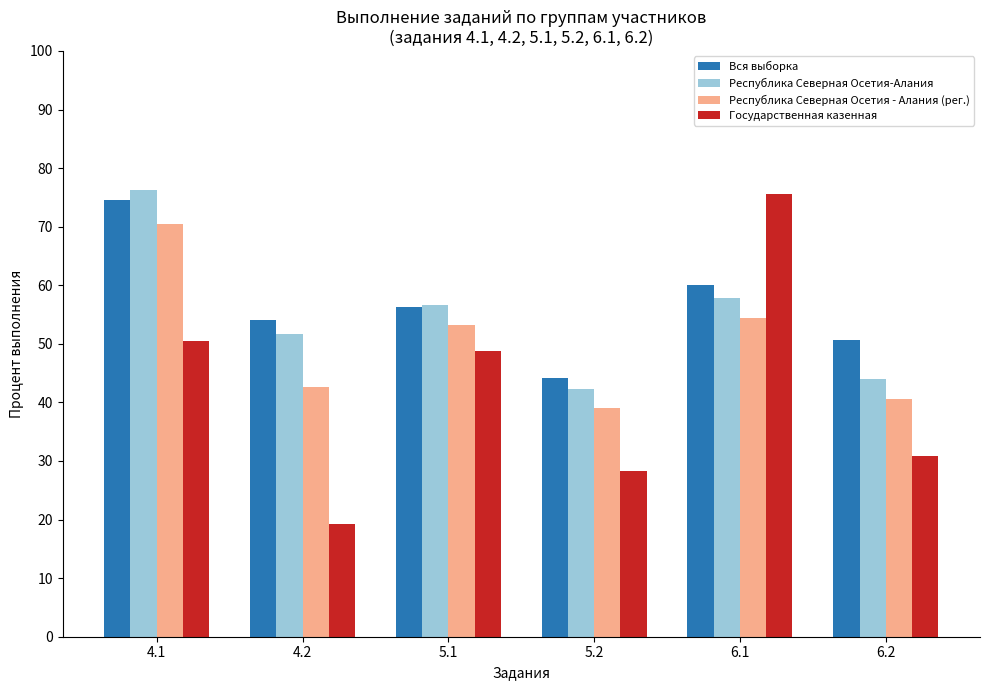

What is the label of the 6th bar from the left?

6.2